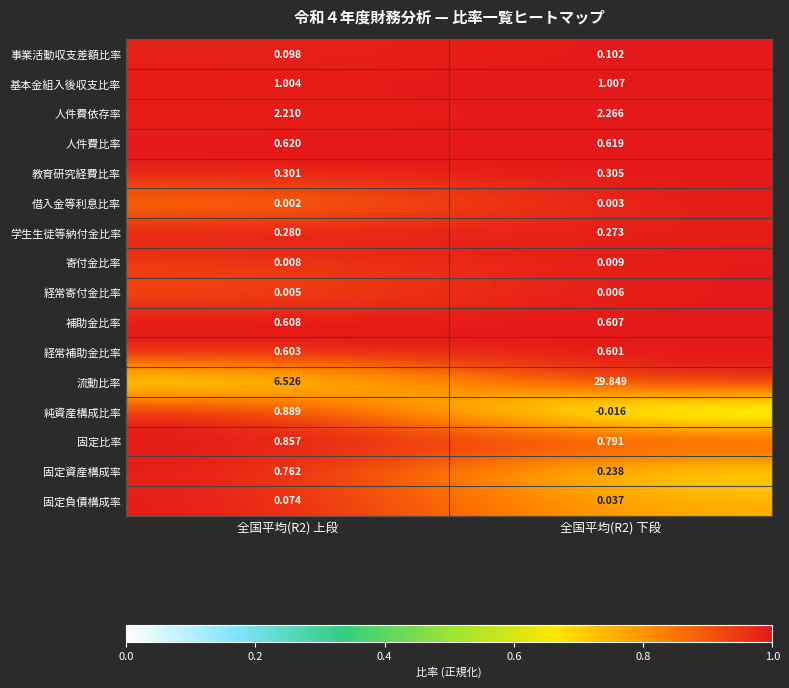

Rank the series at 全国平均(R2) 上段 from lowest to highest value.

借入金等利息比率, 経常寄付金比率, 寄付金比率, 固定負債構成率, 事業活動収支差額比率, 学生生徒等納付金比率, 教育研究経費比率, 経常補助金比率, 補助金比率, 人件費比率, 固定資産構成率, 固定比率, 純資産構成比率, 基本金組入後収支比率, 人件費依存率, 流動比率